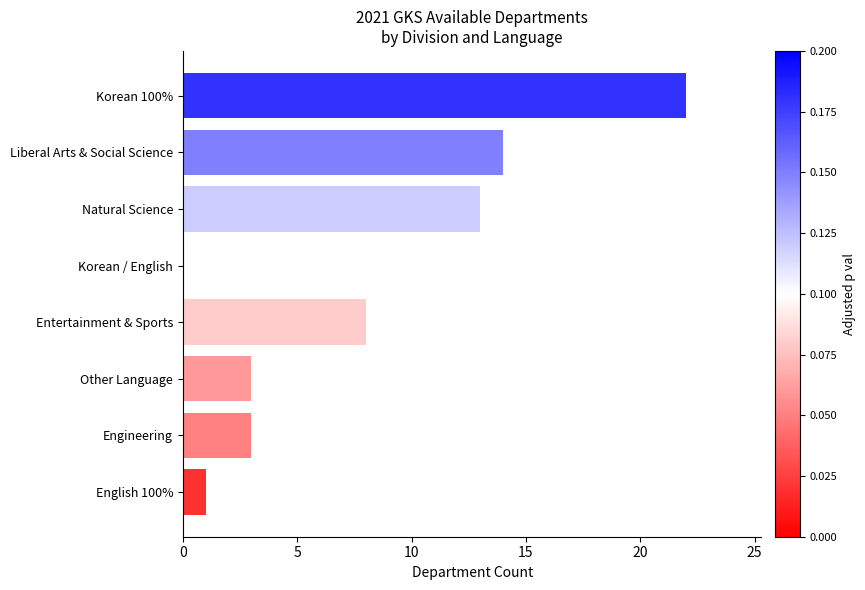

Which category has the highest value across all series?

Korean 100%